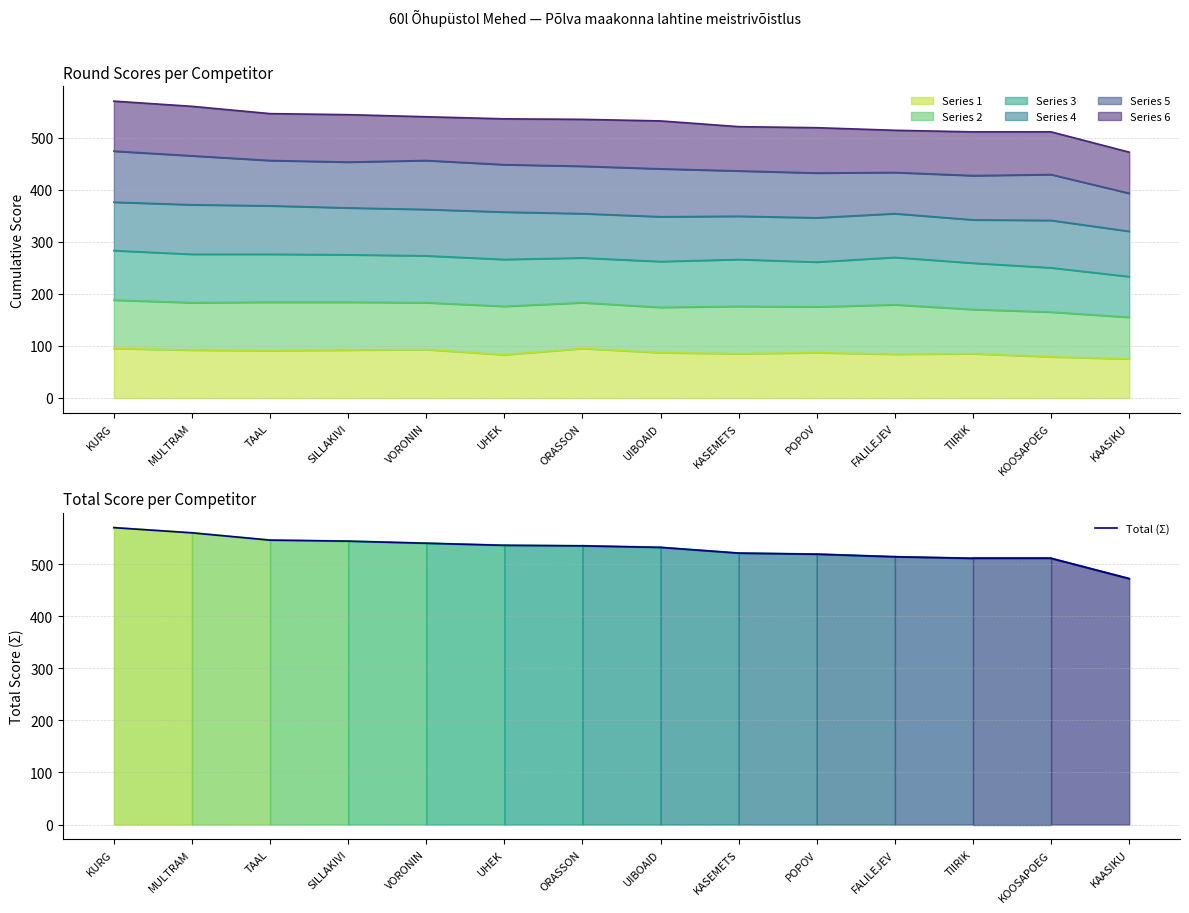

Between VORONIN and KURG, which is larger?

KURG